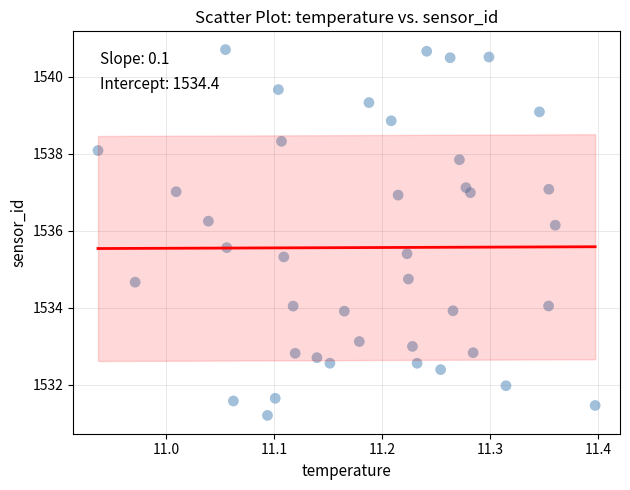

What is the range of Y values (max minus min)?

9.5